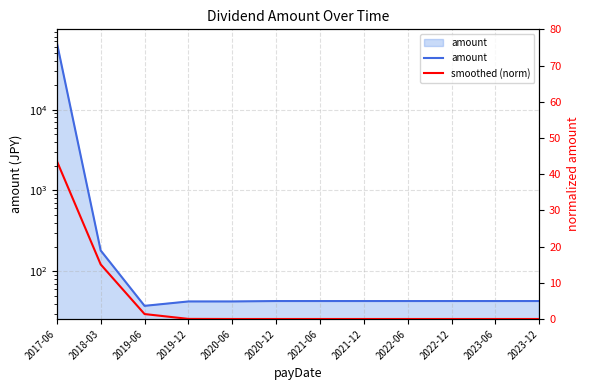

True or false: amount and smoothed (norm) cross at least once.

False